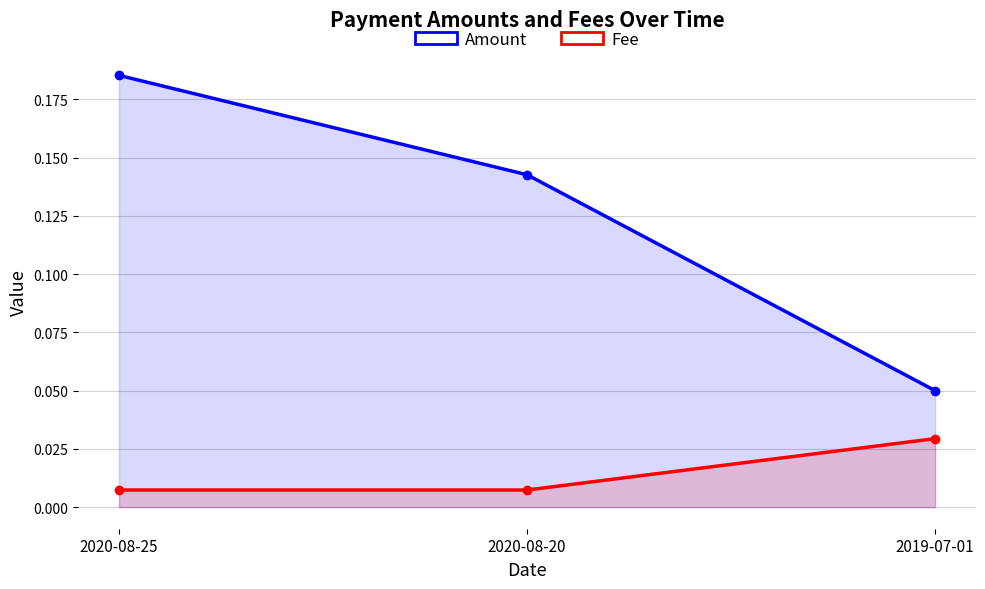

Which series has the widest spread of values?

Amount